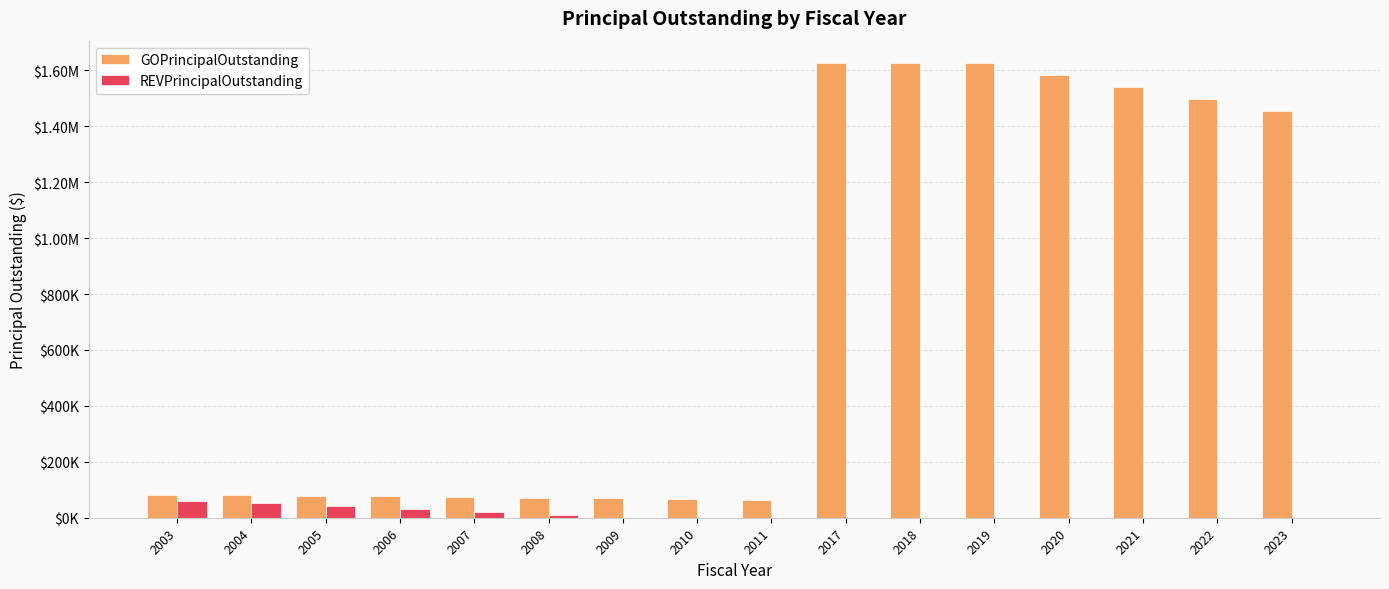

The GOPrincipalOutstanding series shows 1625000 at 2019. True or false?

True